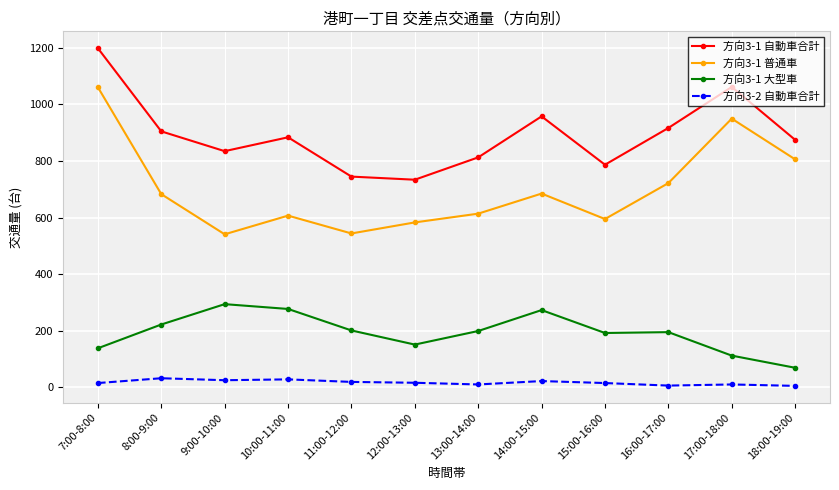

What is the minimum value for 方向3-1 自動車合計?

734